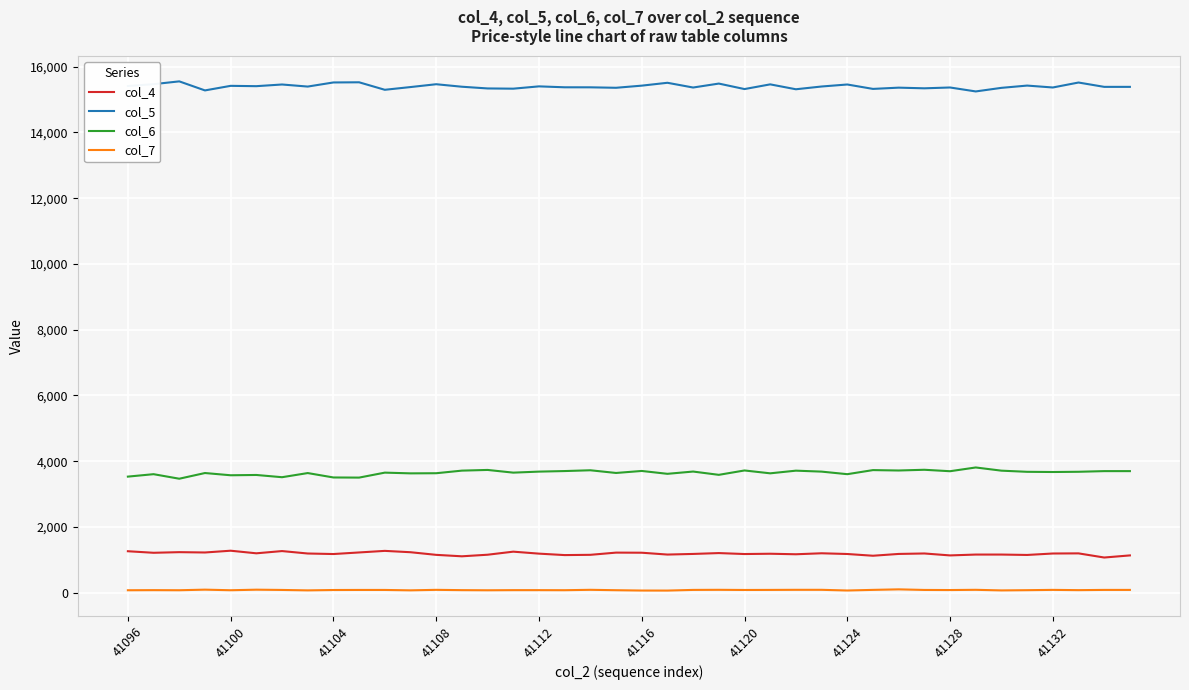

List the series in order of their peak value, lowest first.

col_7, col_4, col_6, col_5